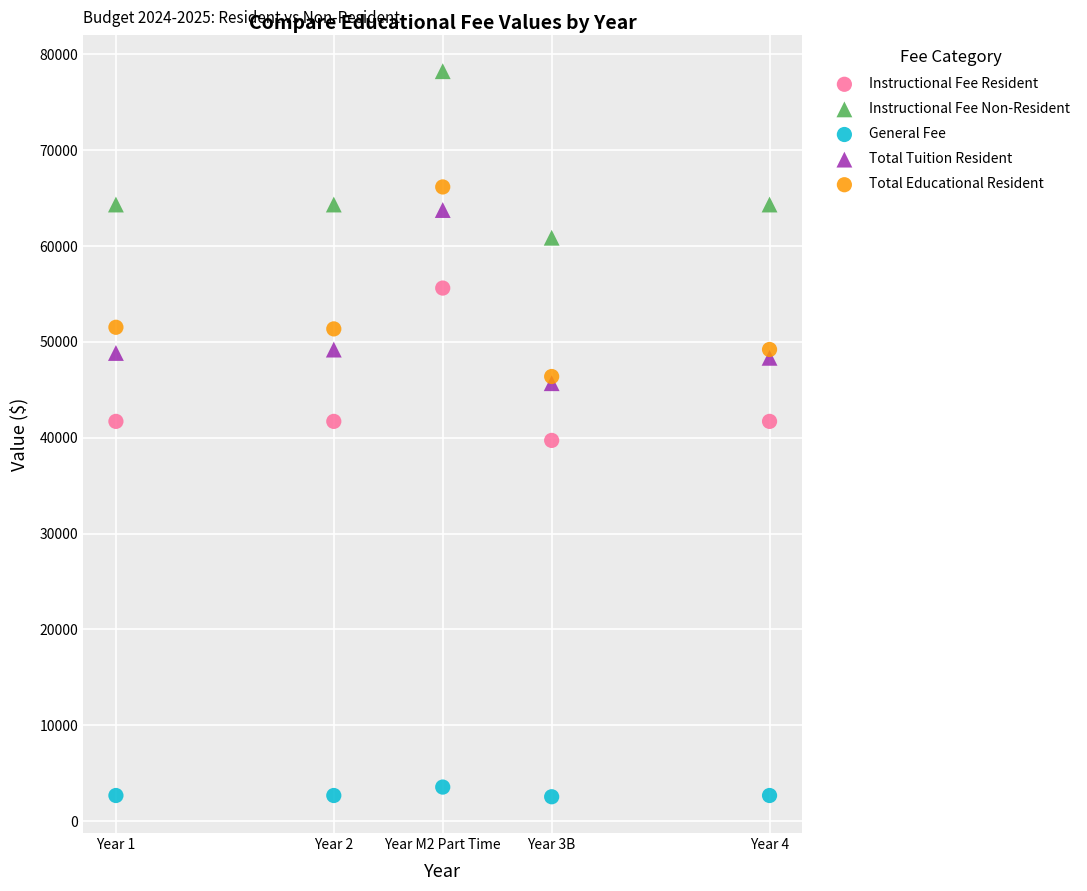

Which series contains the highest Y value?

Instructional Fee Non-Resident